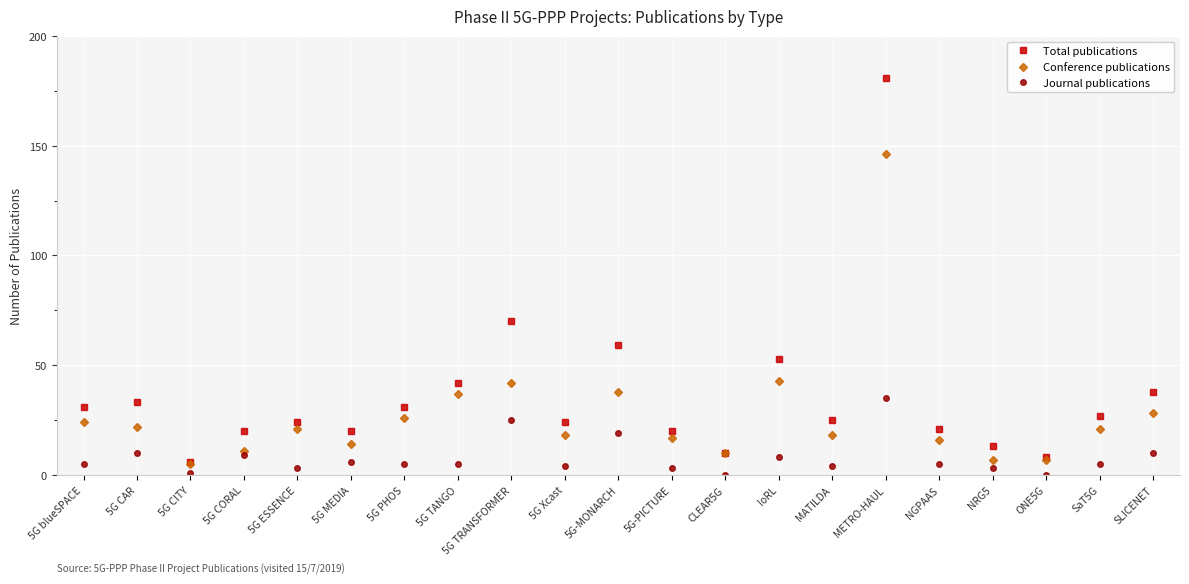

Is the value of Journal publications at 5G Xcast greater than the value of Conference publications at SLICENET?

No